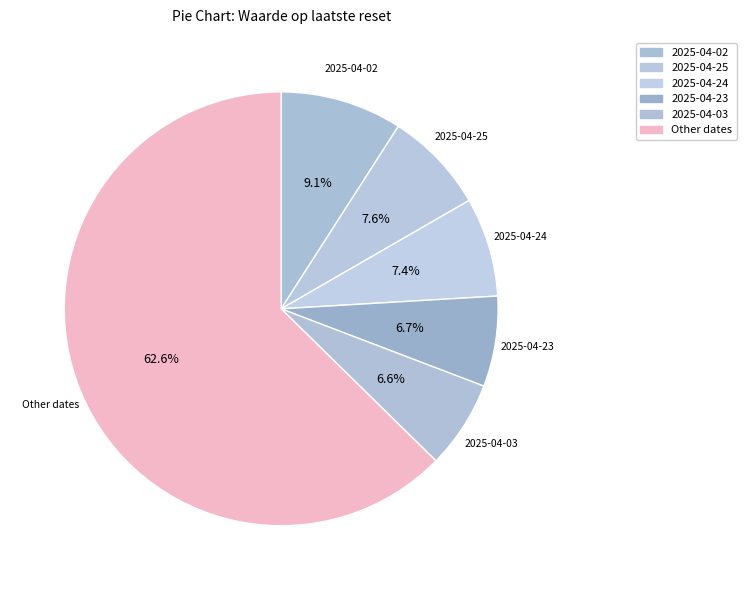

Count the number of slices in the pie.

6